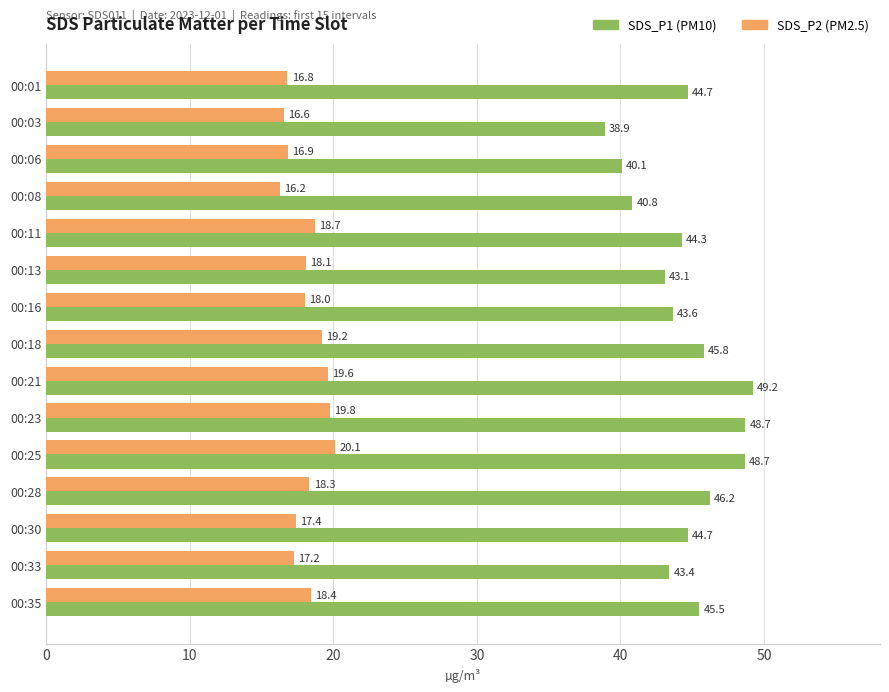

What is the difference between the highest and lowest values at 00:23?

28.9